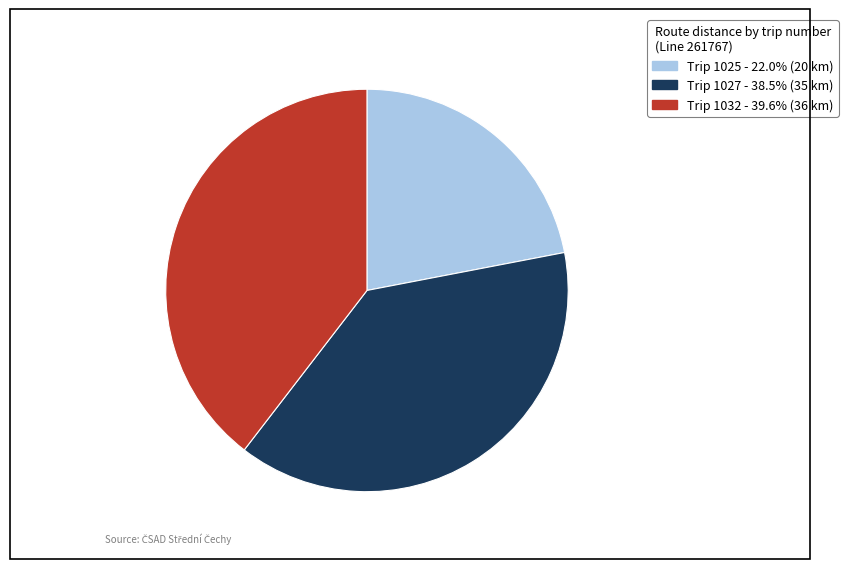

What is the ratio of the value at Trip 1032 - 39.6% (36 km) to the value at Trip 1027 - 38.5% (35 km)?

1.0